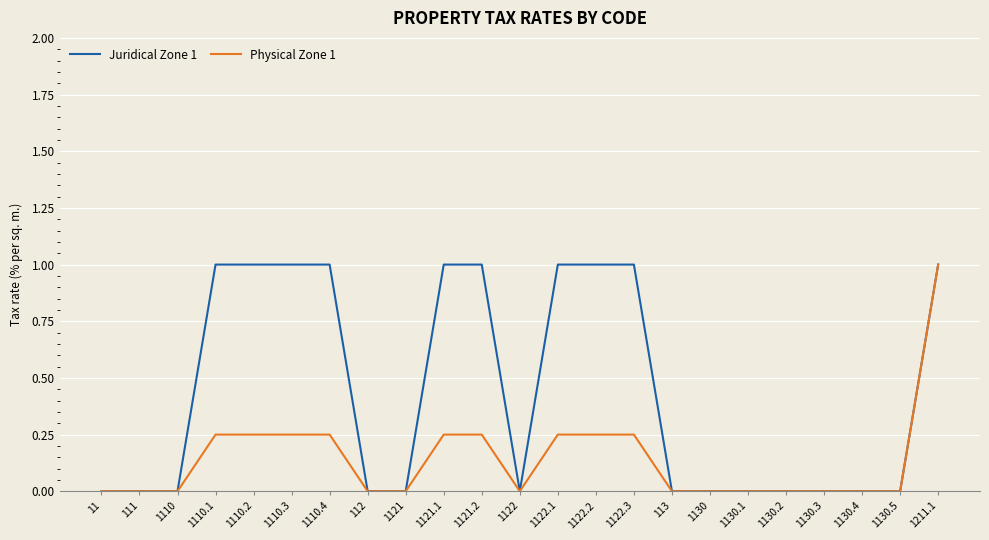

True or false: Juridical Zone 1 has a value of 0.0 at 111.

True